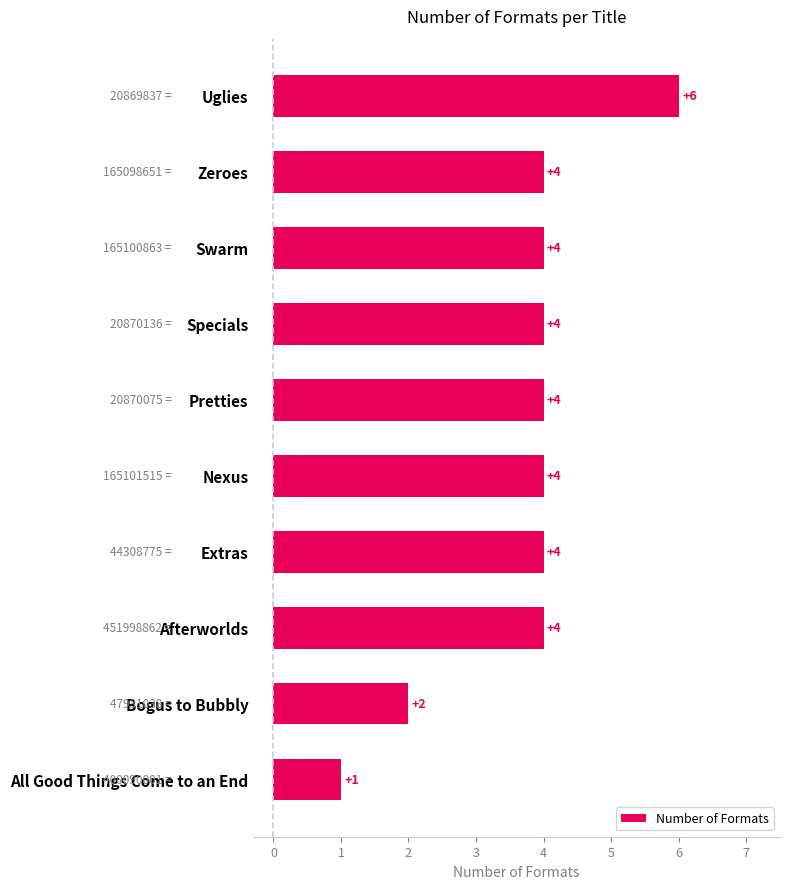

How many data points are less than 4?

2